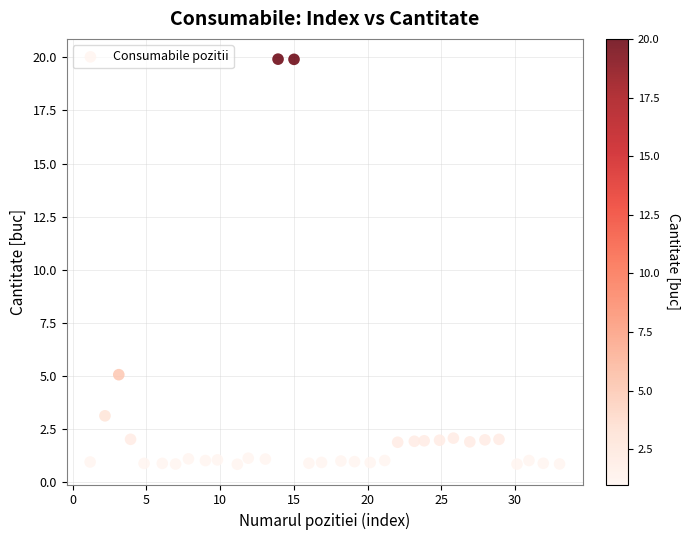

What Y value in the scatter plot is closest to 10?

5.1